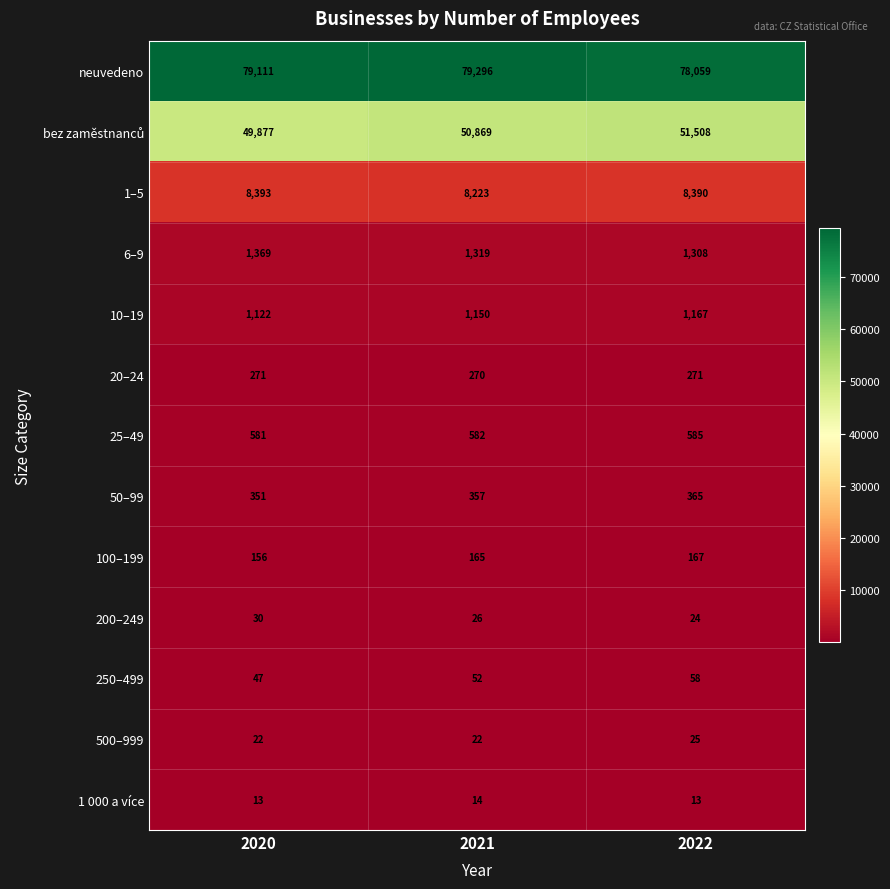

What is the sum of the 1–5 values at 2022 and 2021?

16613